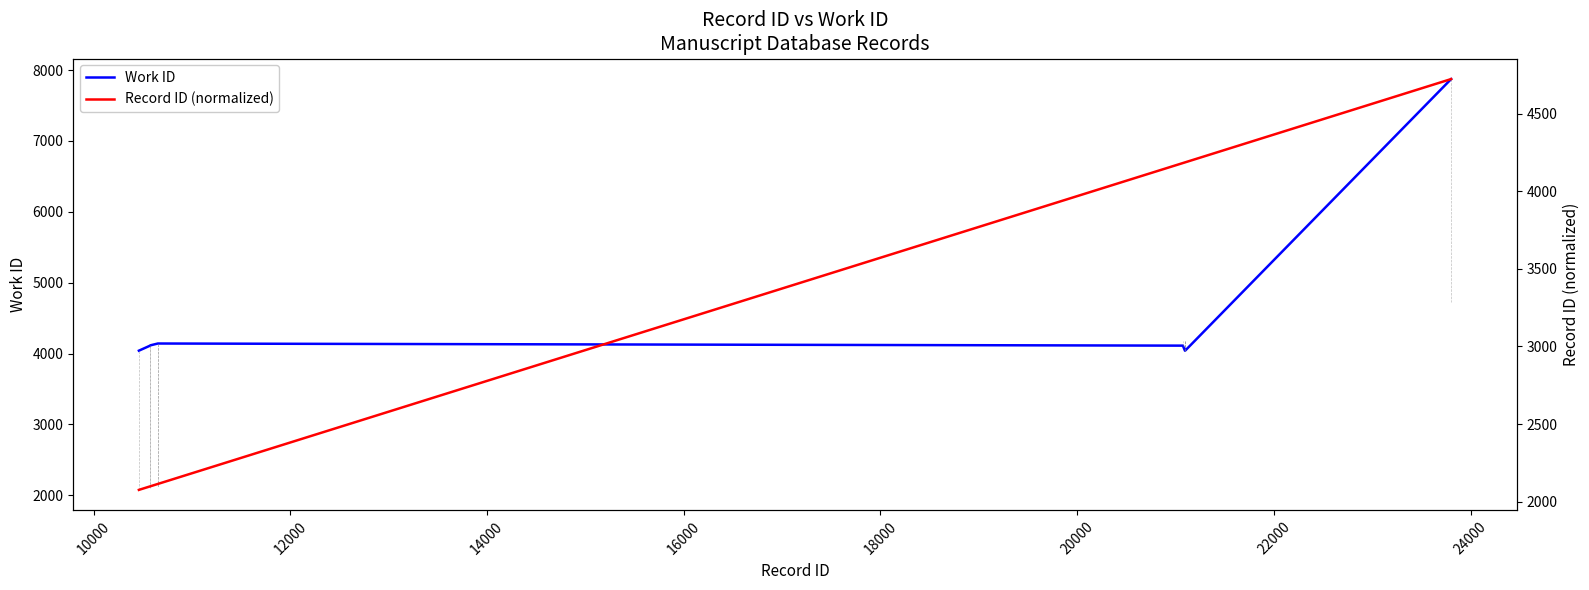

What is the sum of the Work ID values at 10000 and 12000?

8226.0